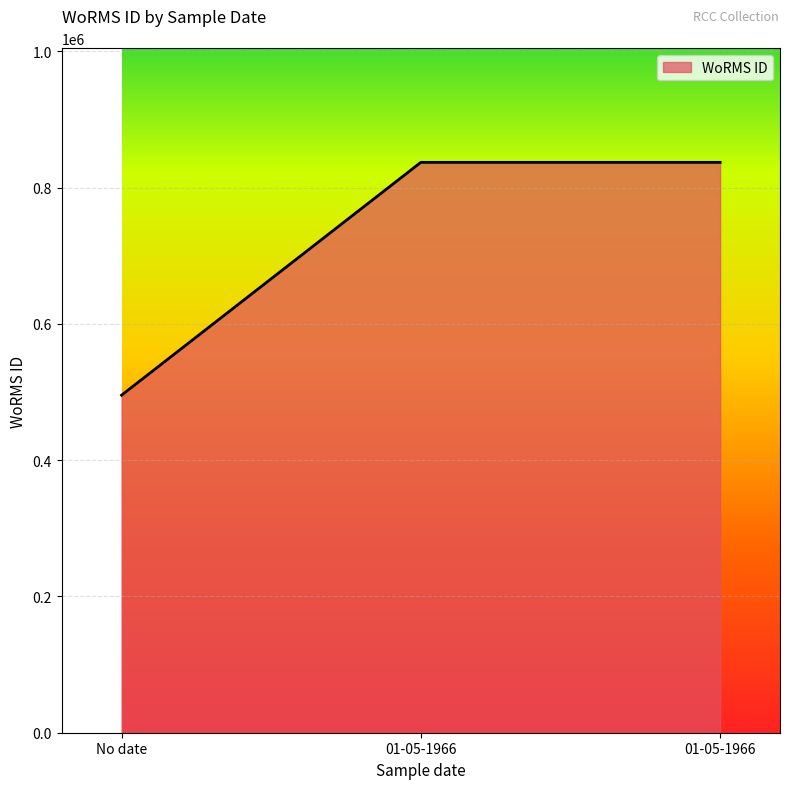

Reading left to right, what are all the values shown in this chart?

No date=495424	01-05-1966=837201	01-05-1966=837201